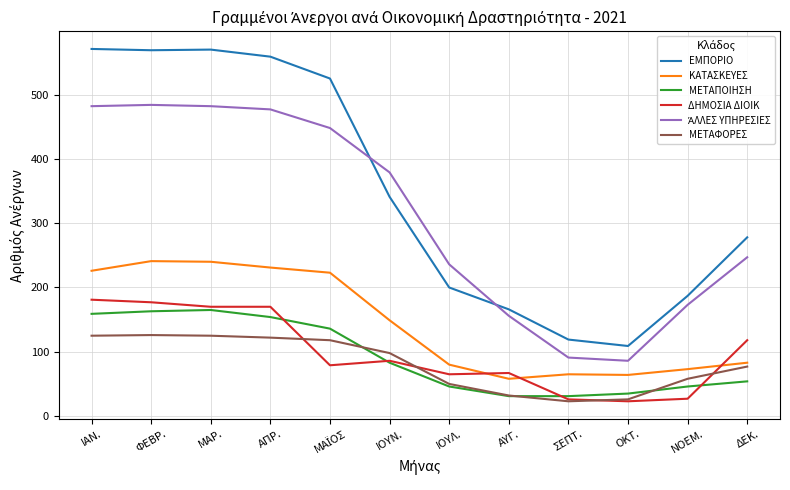

Which series has the largest total across all categories?

ΕΜΠΟΡΙΟ